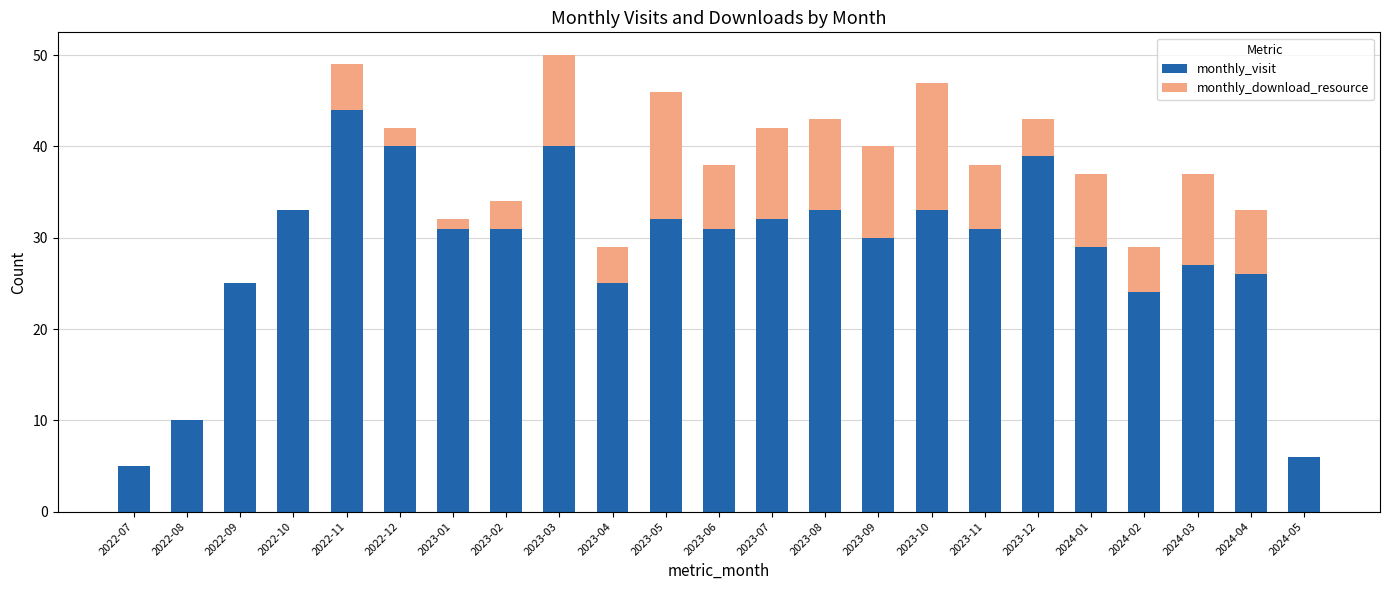

What is the sum of the monthly_visit values at 2022-11 and 2023-07?

76